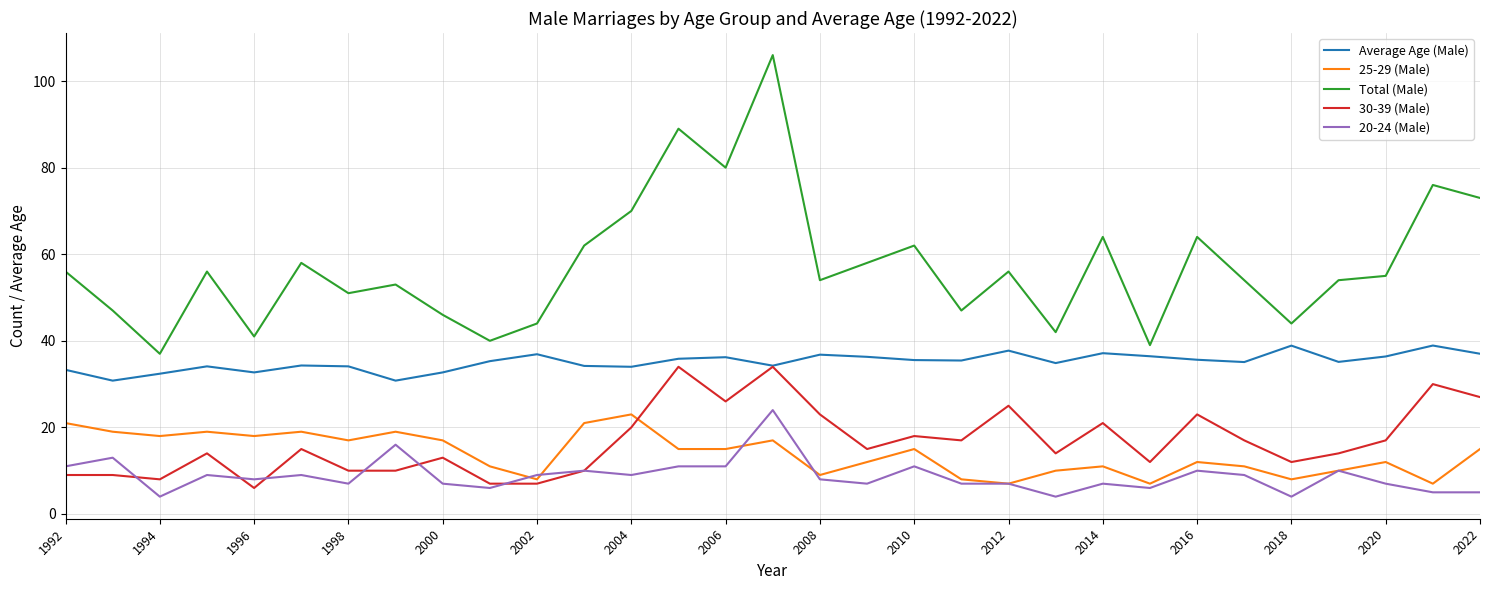

Which series has the widest spread of values?

Total (Male)